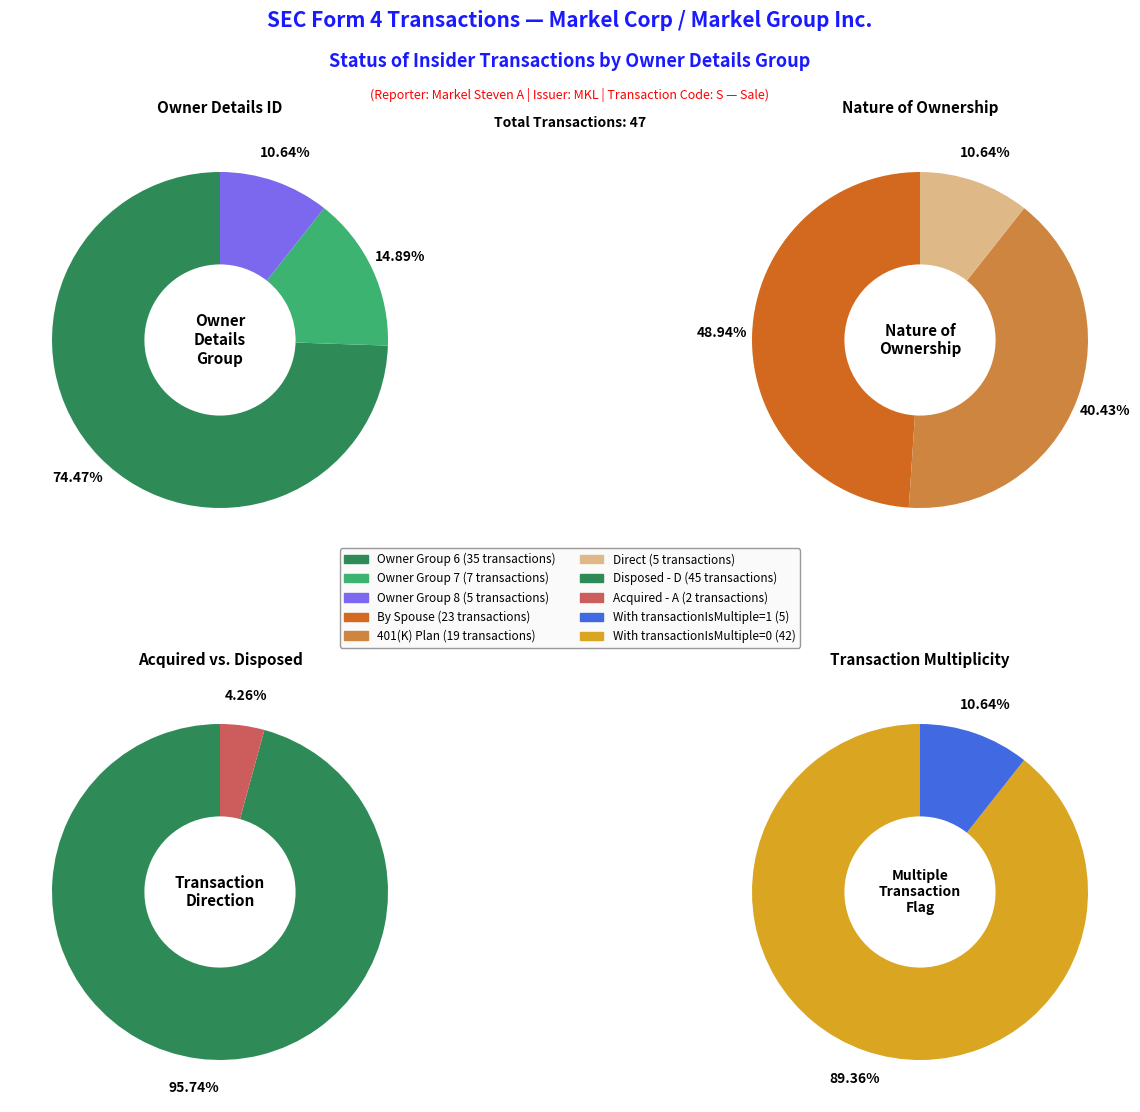

Which category has the smallest portion of the pie?

8